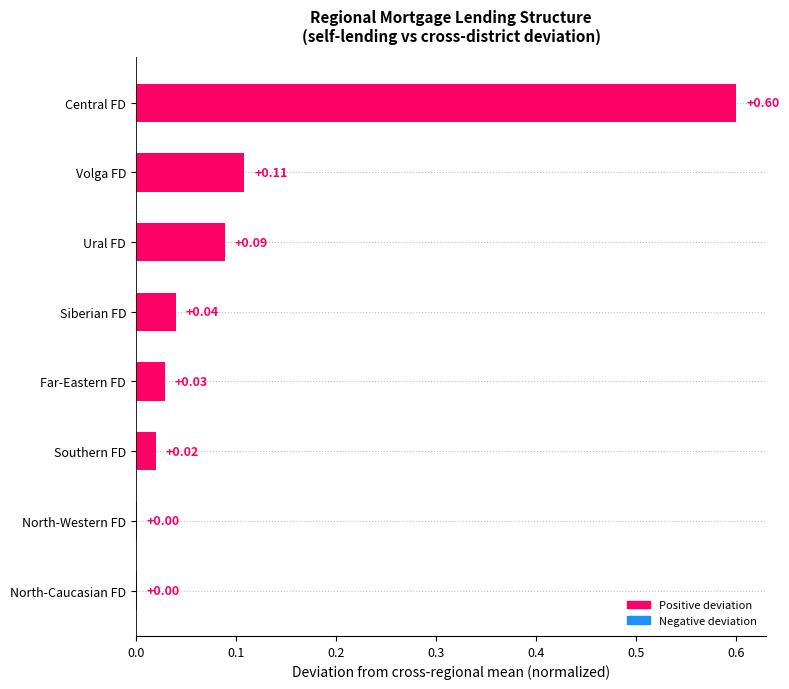

What is the sum of all values?

0.9